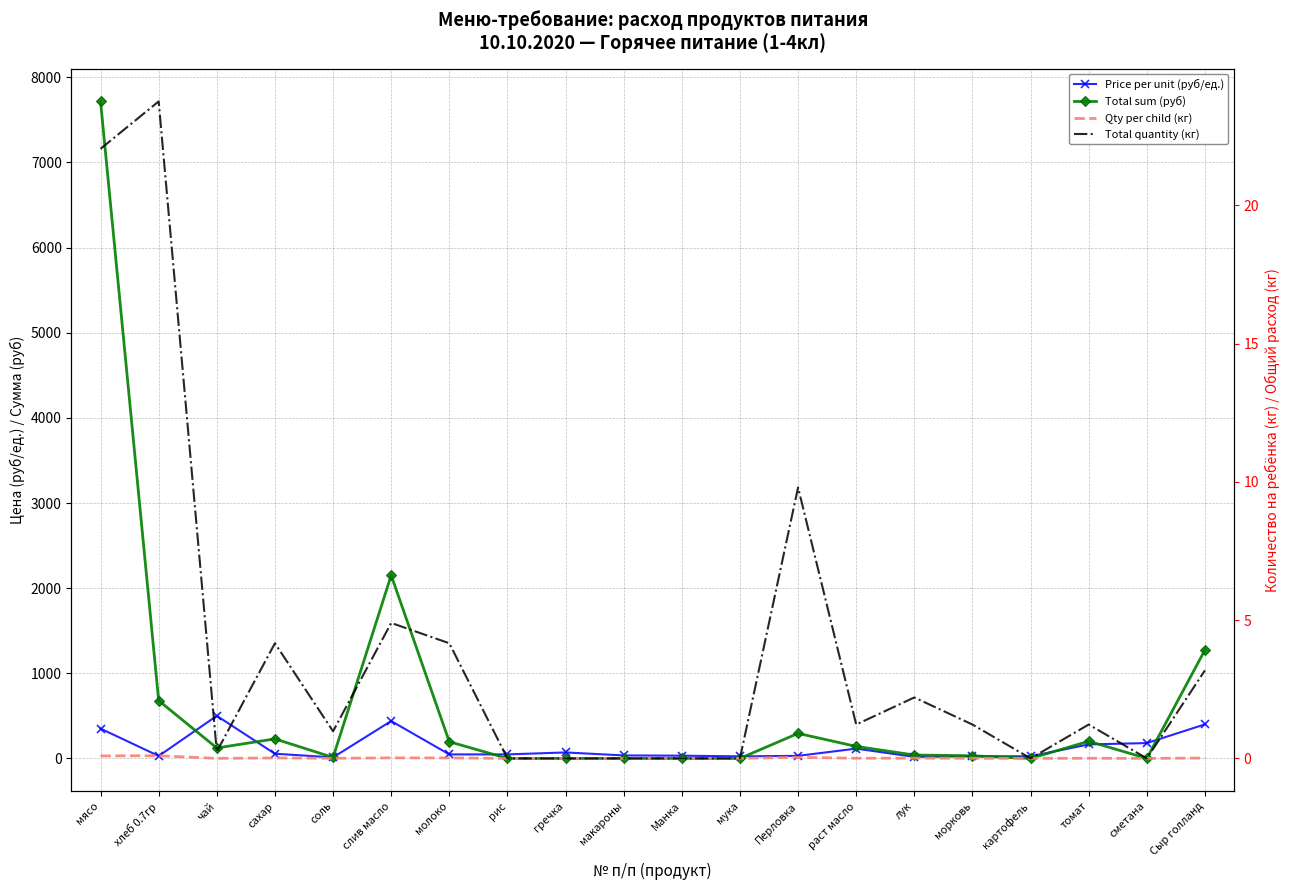

Reading left to right, what are all the values shown in this chart?

Price per unit (руб/ед.): 350.0	28.6	500.0	55.0	12.0	438.9	47.0	47.0	70.0	35.0	32.0	24.0	30.0	115.0	18.0	25.0	25.0	164.3	180.0	400.0
Total sum (руб): 7717.5	679.0	122.5	229.1	11.8	2150.6	195.8	0.0	0.0	0.0	0.0	0.0	294.0	140.9	39.7	30.6	0.0	201.3	0.0	1274.0
Qty per child (кг): 0.1	0.1	0.0	0.0	0.0	0.0	0.0	0.0	0.0	0.0	0.0	0.0	0.0	0.0	0.0	0.0	0.0	0.0	0.0	0.0
Total quantity (кг): 22.1	23.8	0.2	4.2	1.0	4.9	4.2	0.0	0.0	0.0	0.0	0.0	9.8	1.2	2.2	1.2	0.0	1.2	0.0	3.2